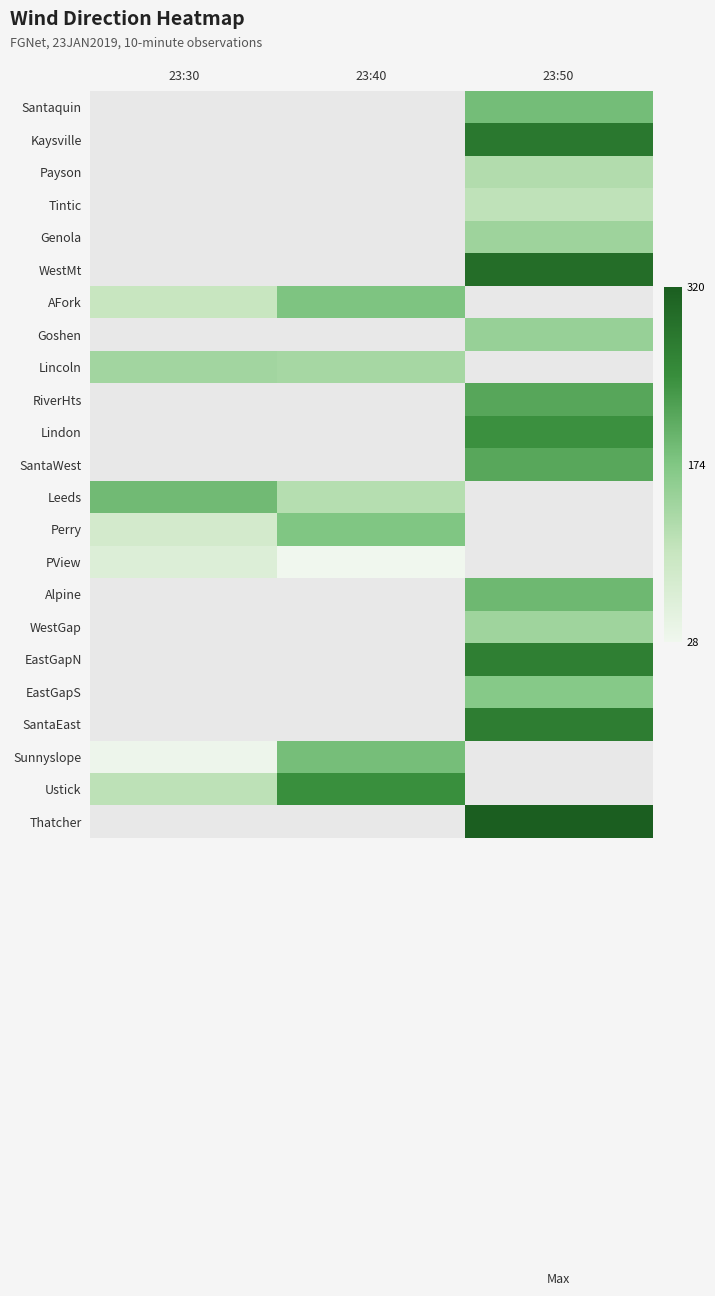

List the labels in order of EastGapN value, smallest first.

23:30, 23:40, 23:50